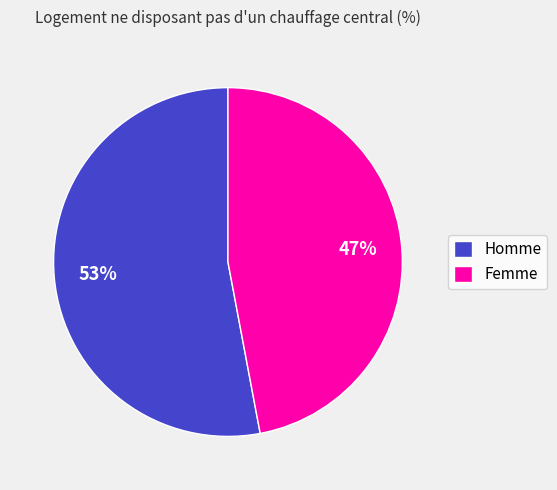

To the nearest percent, what is the difference between the Femme and Homme slice percentages?

6%